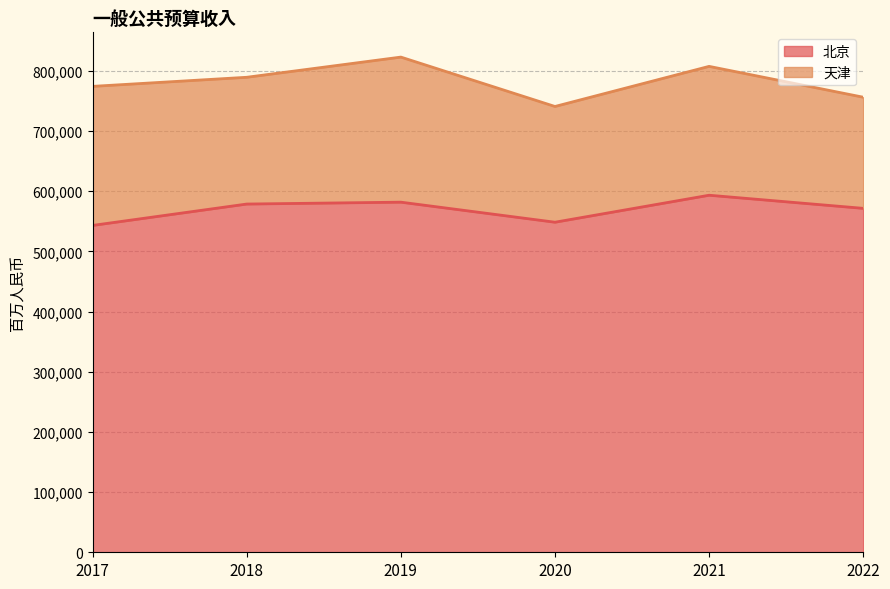

How many points are lower than both their immediate neighbors (excluding endpoints)?

1